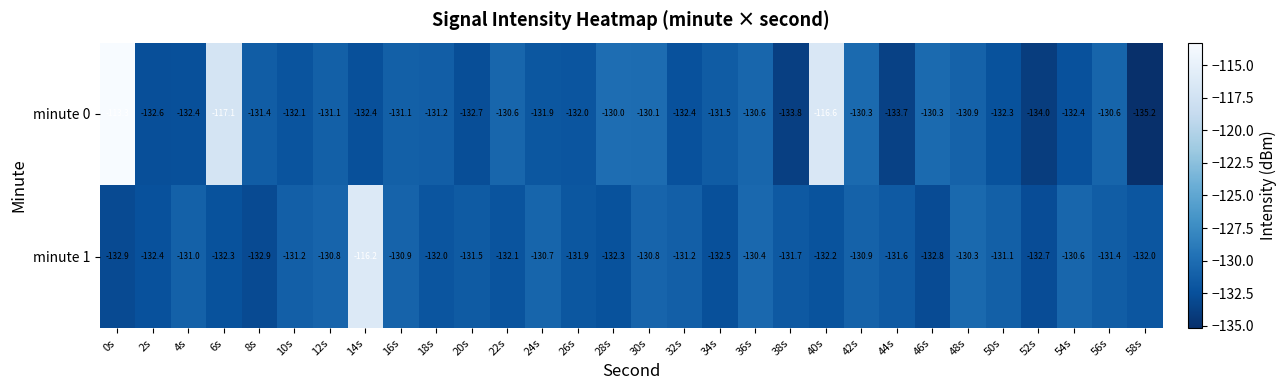

At which category is the sum across all series the highest?

0s